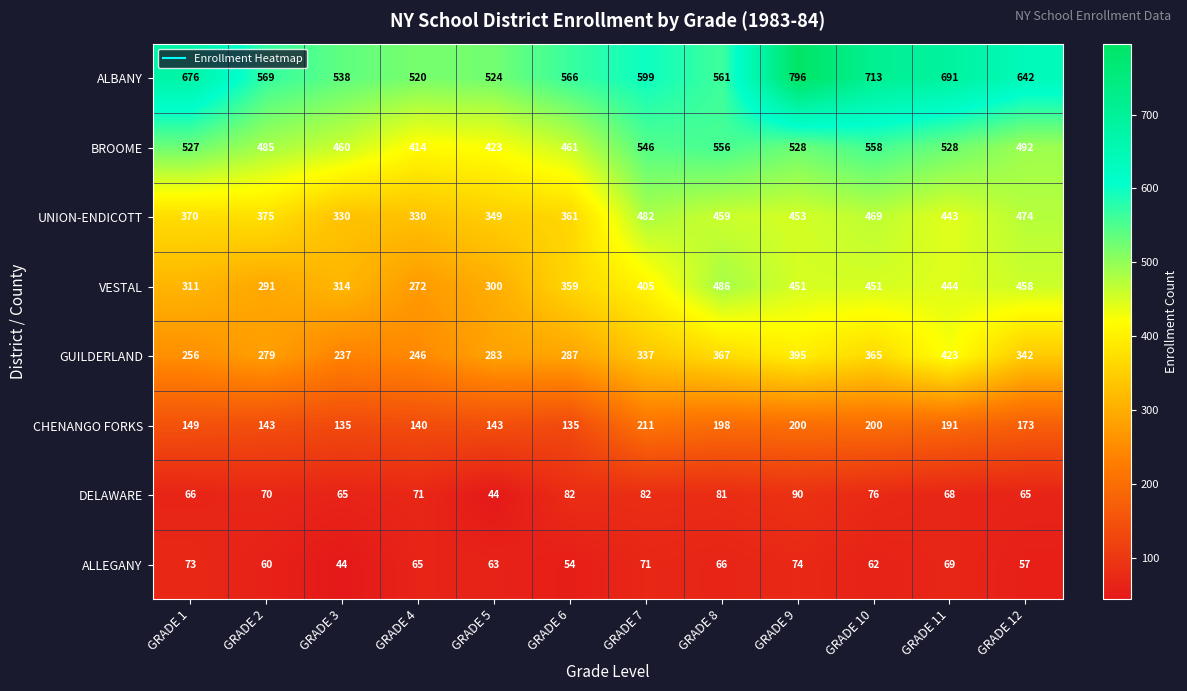

The value of UNION-ENDICOTT at GRADE 3 is 330. True or false?

True